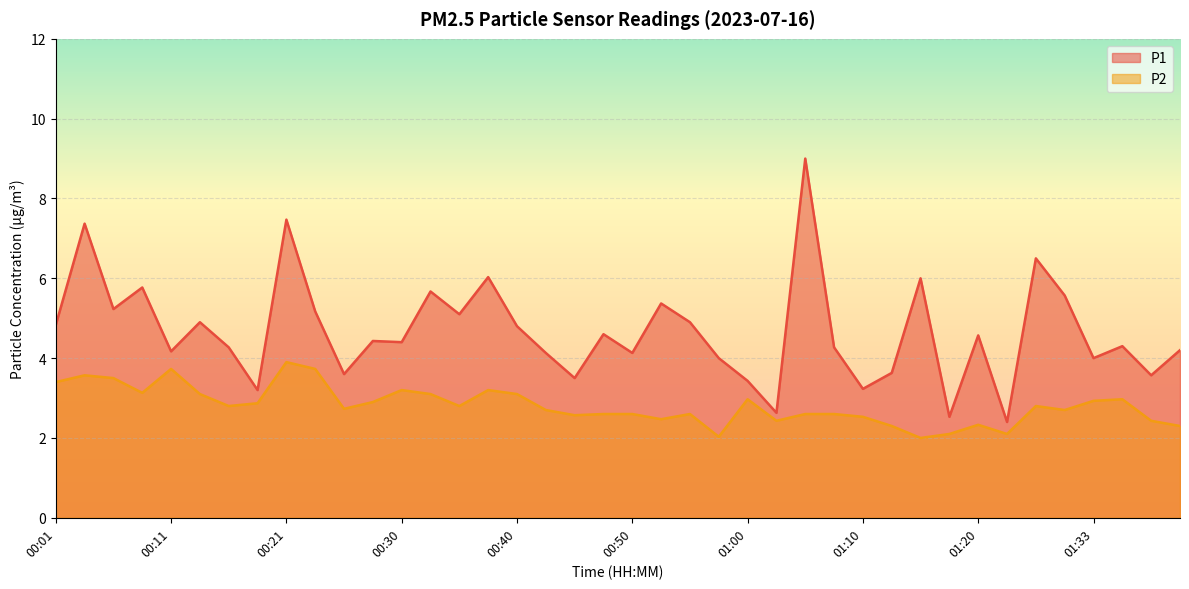

Where is the first local maximum for P1?

00:03